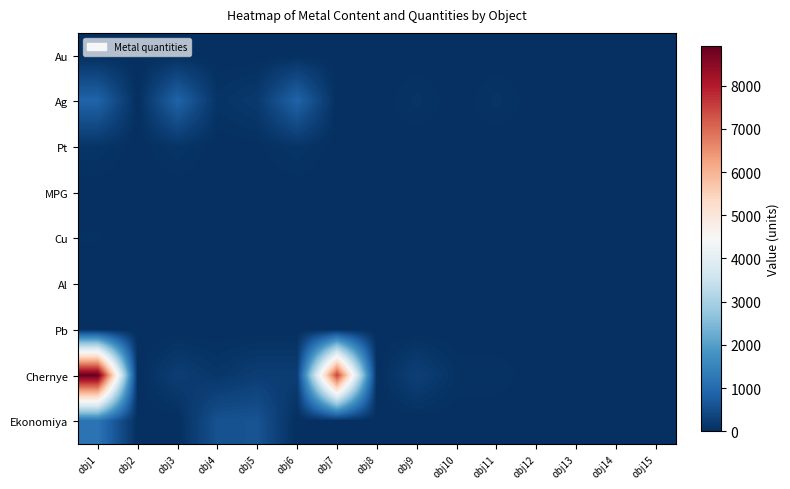

Between obj2 and obj12, which is larger?

obj2